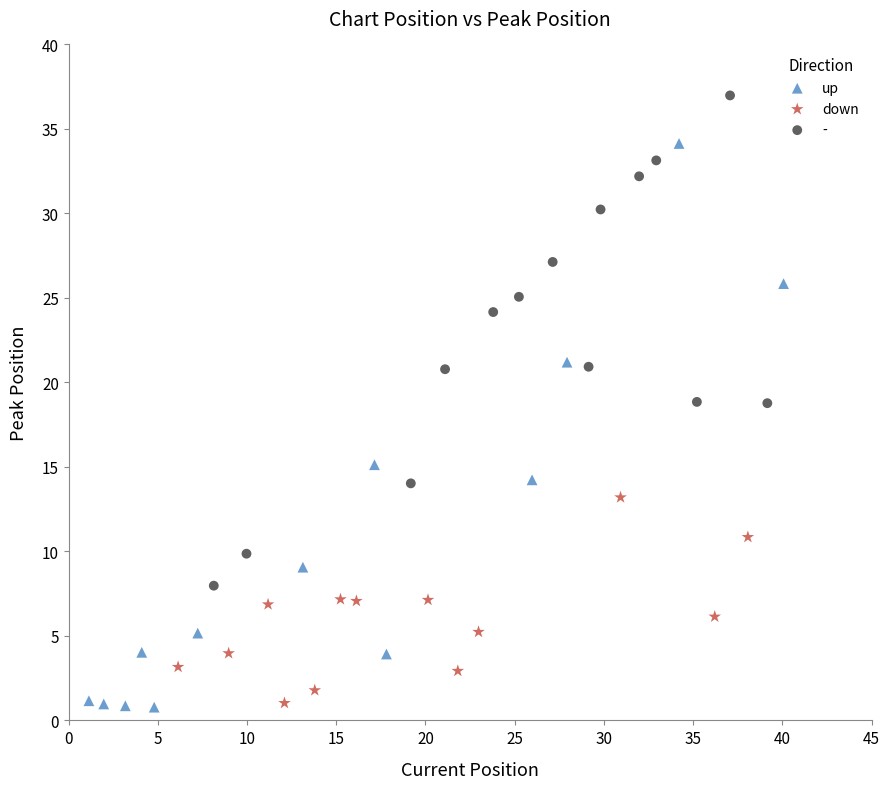

What are all the series names shown in the legend?

up, down, -